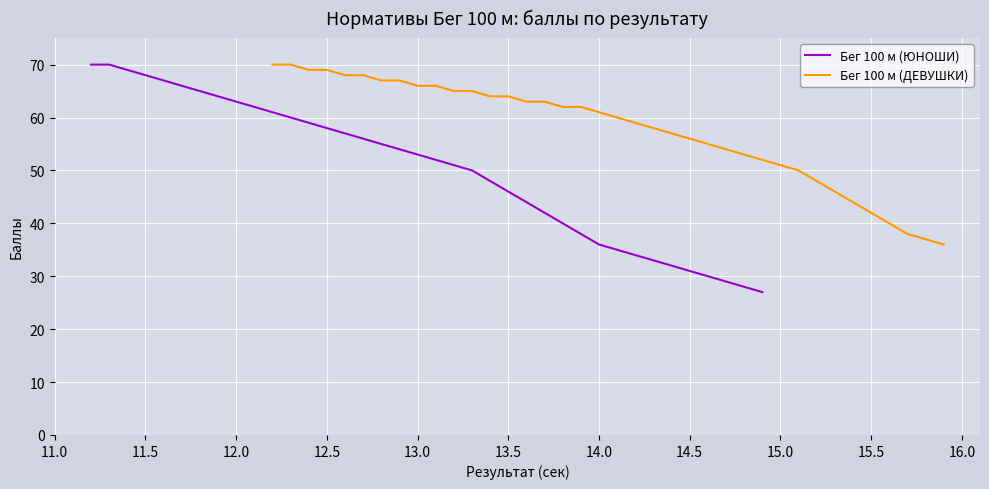

True or false: Бег 100 м (ДЕВУШКИ) and Бег 100 м (ЮНОШИ) cross at least once.

False